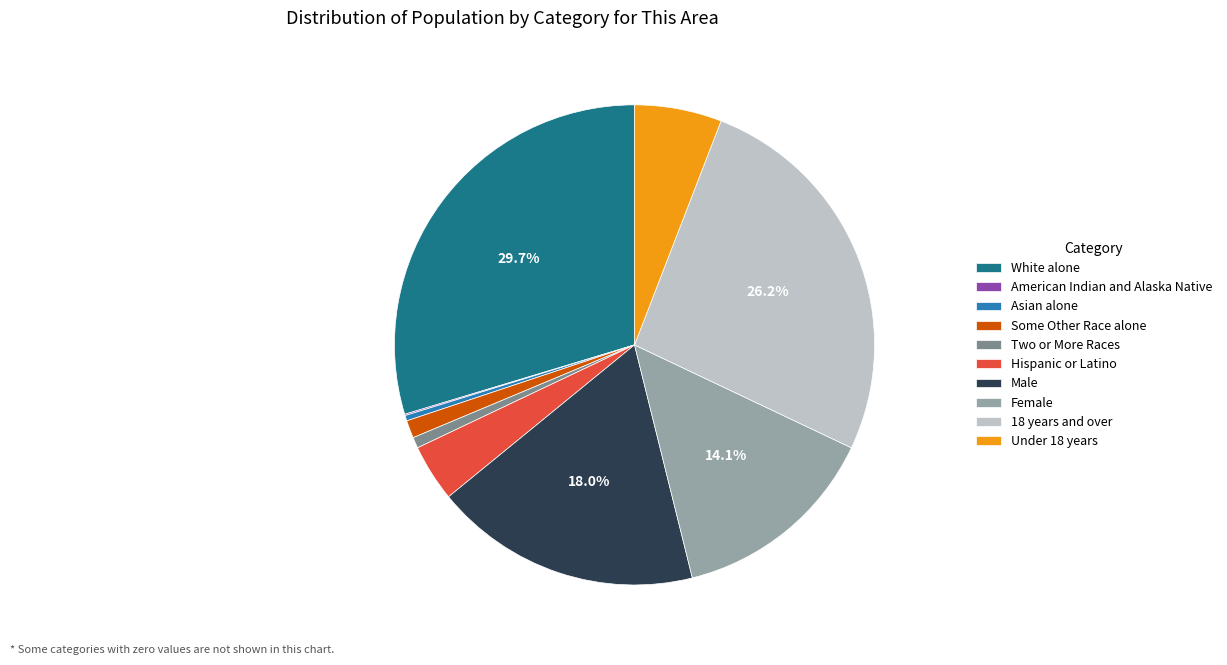

To the nearest percent, what is the average slice percentage?

10%